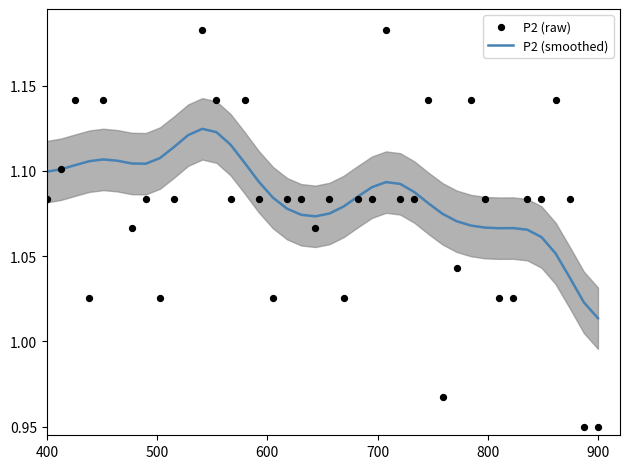

What are all the series names shown in the legend?

P2 (smoothed), P2 (raw)